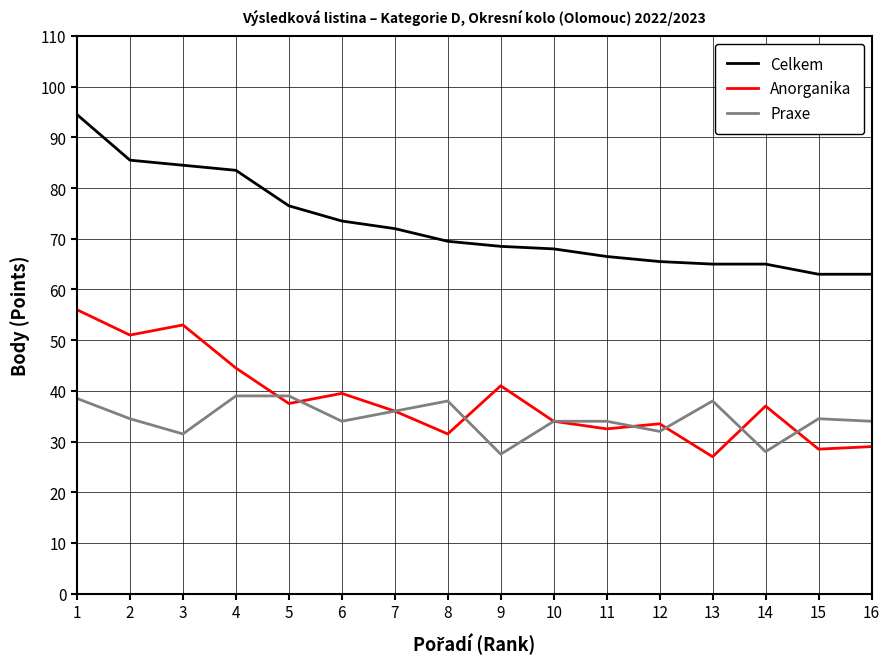

Which series has the largest total across all categories?

Celkem